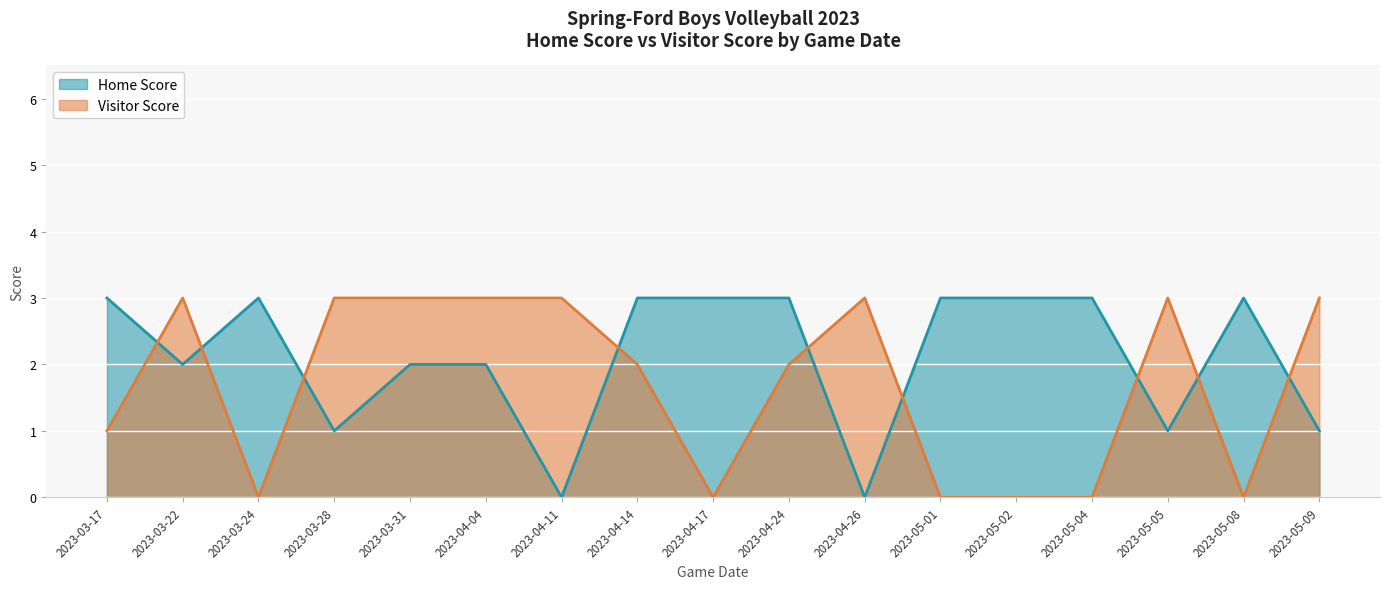

What position from the left is 2023-04-04?

6